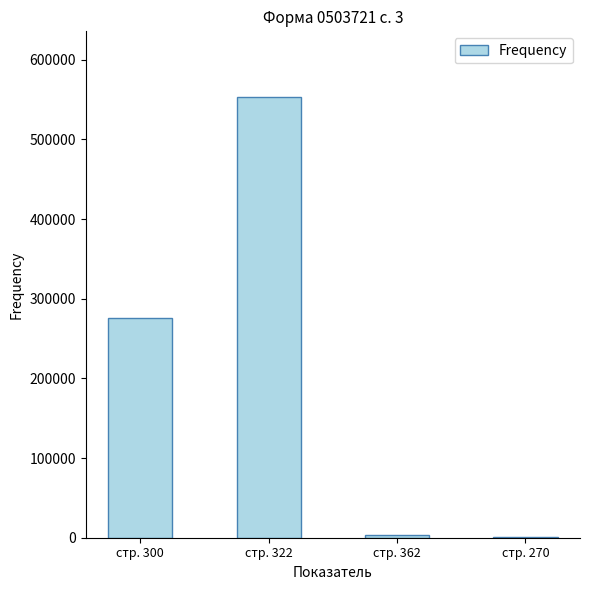

Is it true that the value at стр. 300 is 448059.7?

False